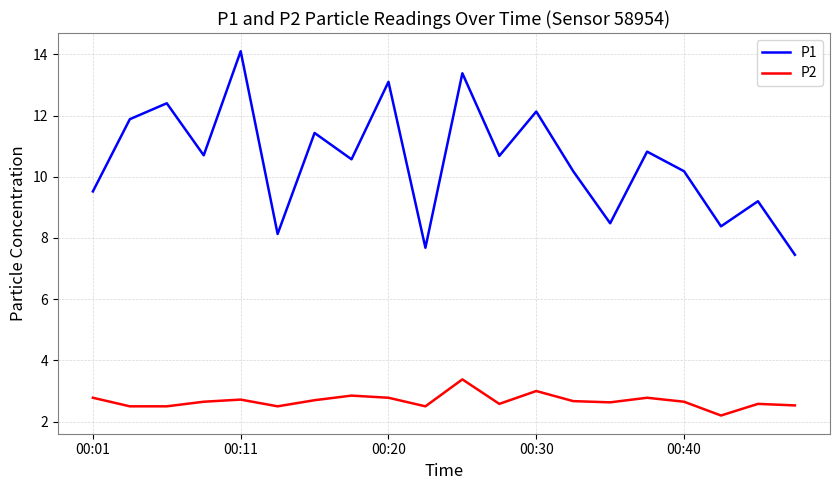

True or false: P1 and P2 cross at least once.

False